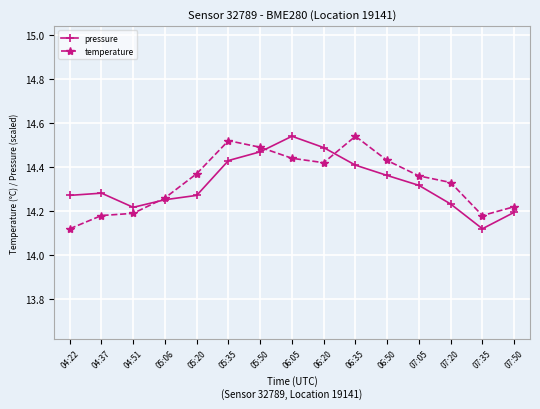

Which series changed the most between 07:05 and 07:50?

temperature